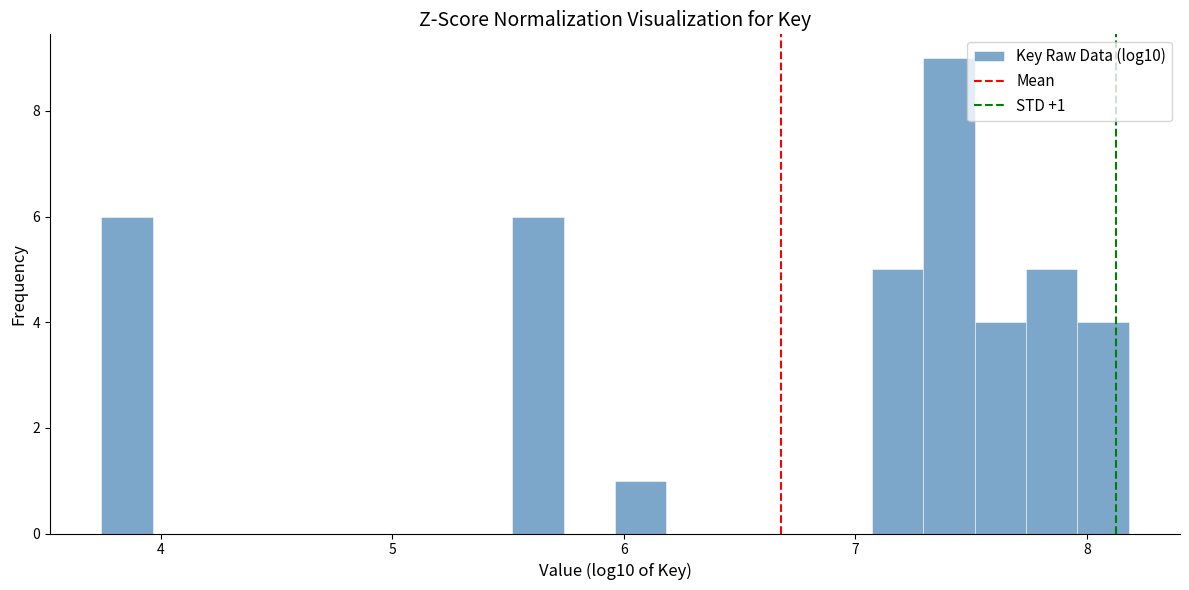

Read against the x-axis, roughly where is the centre of the tallest bar?

7.4